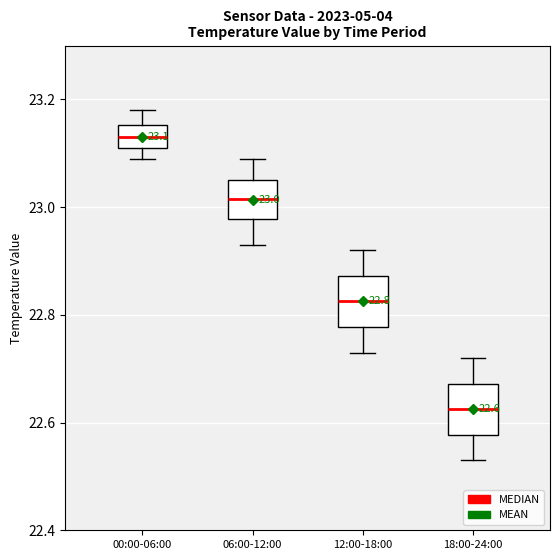

Which box's median line is the highest?

00:00-06:00